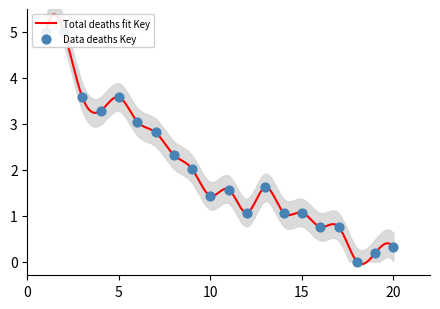

What is the change in value from 13 to 17?

-0.9